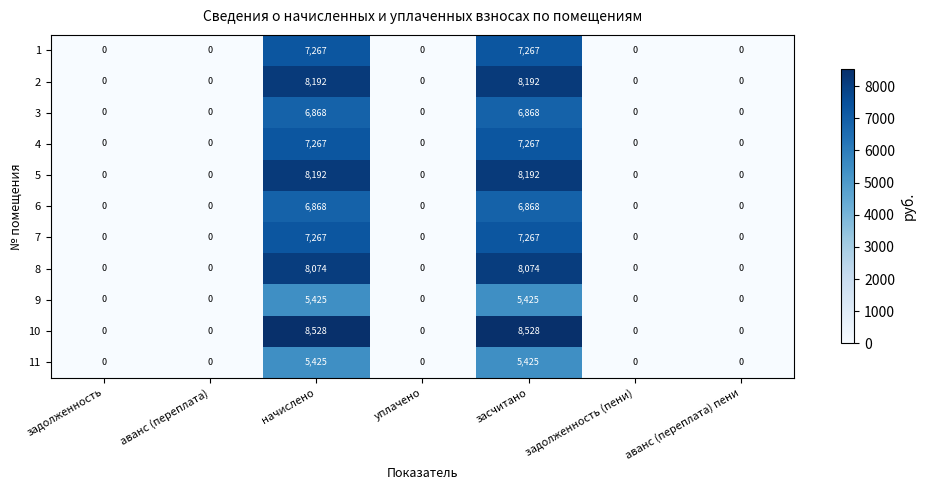

Which series has the largest total across all categories?

10